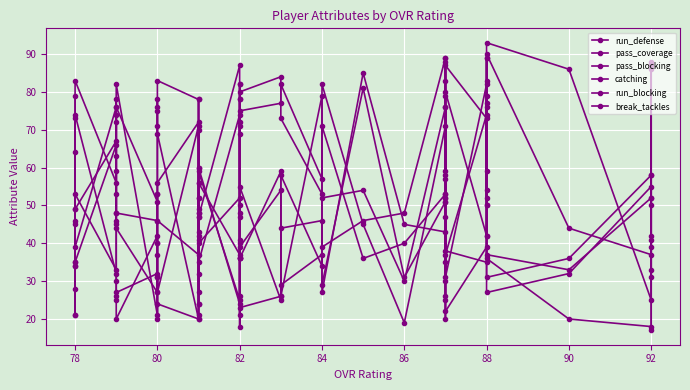

Is this an area chart (filled region under the line)?

No